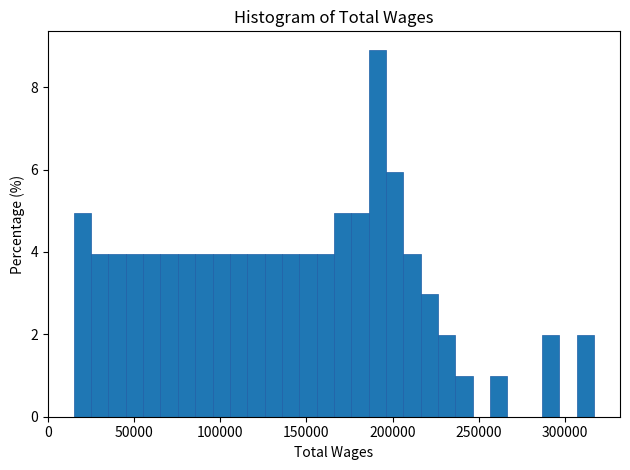

Around what value on the x-axis is the tallest bar? Give the approximate position of its centre, as read against the axis.

190000